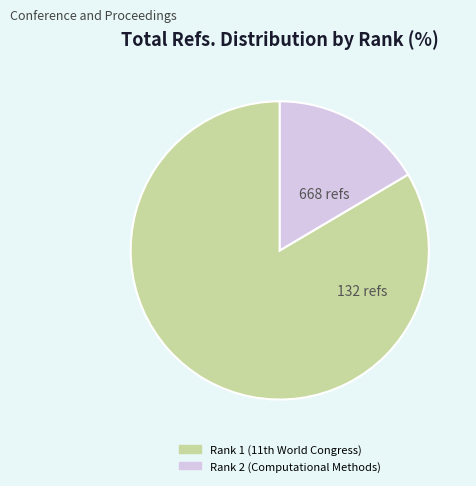

Which slice is the largest?

Rank 1 (11th World Congress)